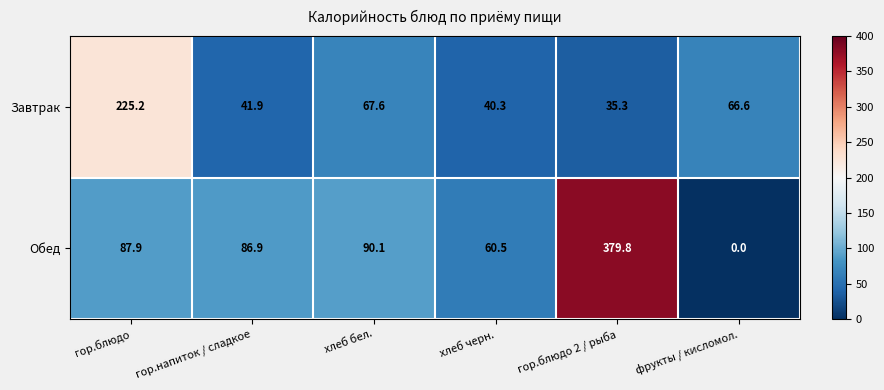

Rank the series at хлеб черн. from lowest to highest value.

Завтрак, Обед